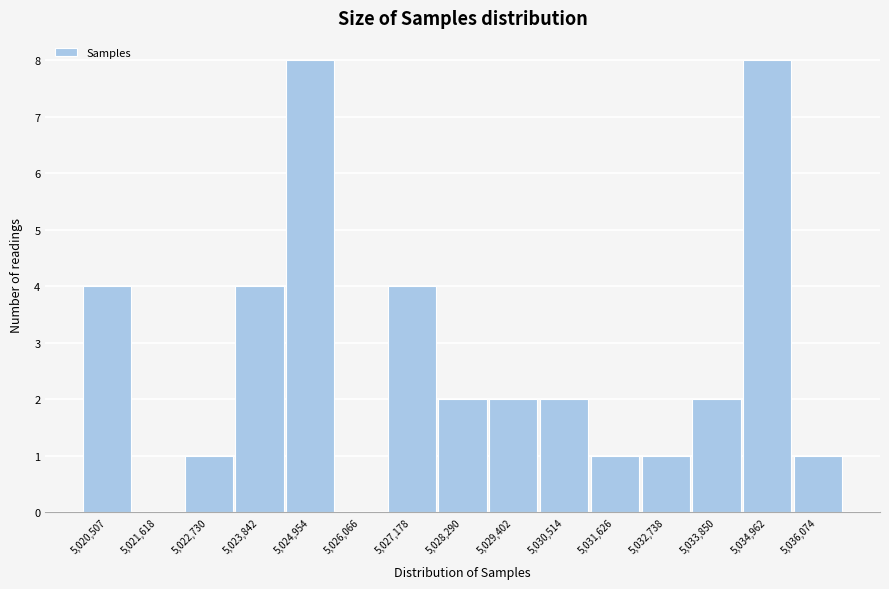

Reading left to right, what are all the values shown in this chart?

5,020,507=4	5,021,618=0	5,022,730=1	5,023,842=4	5,024,954=8	5,026,066=0	5,027,178=4	5,028,290=2	5,029,402=2	5,030,514=2	5,031,626=1	5,032,738=1	5,033,850=2	5,034,962=8	5,036,074=1